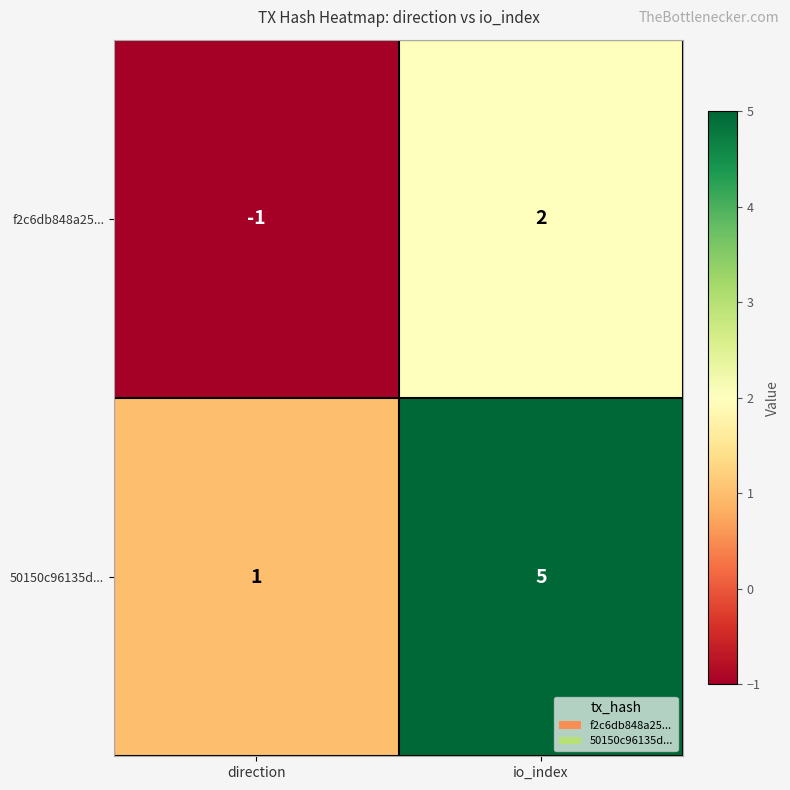

Reading left to right, what are all the values shown in this chart?

f2c6db848a25...: direction=-1	io_index=2
50150c96135d...: direction=1	io_index=5